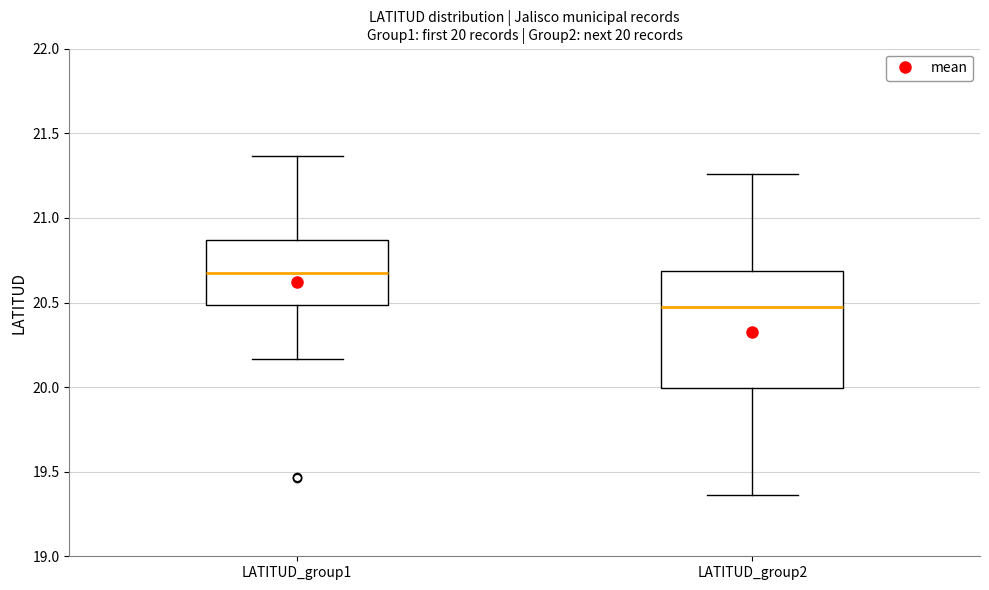

Which box's median line is the lowest?

LATITUD_group2